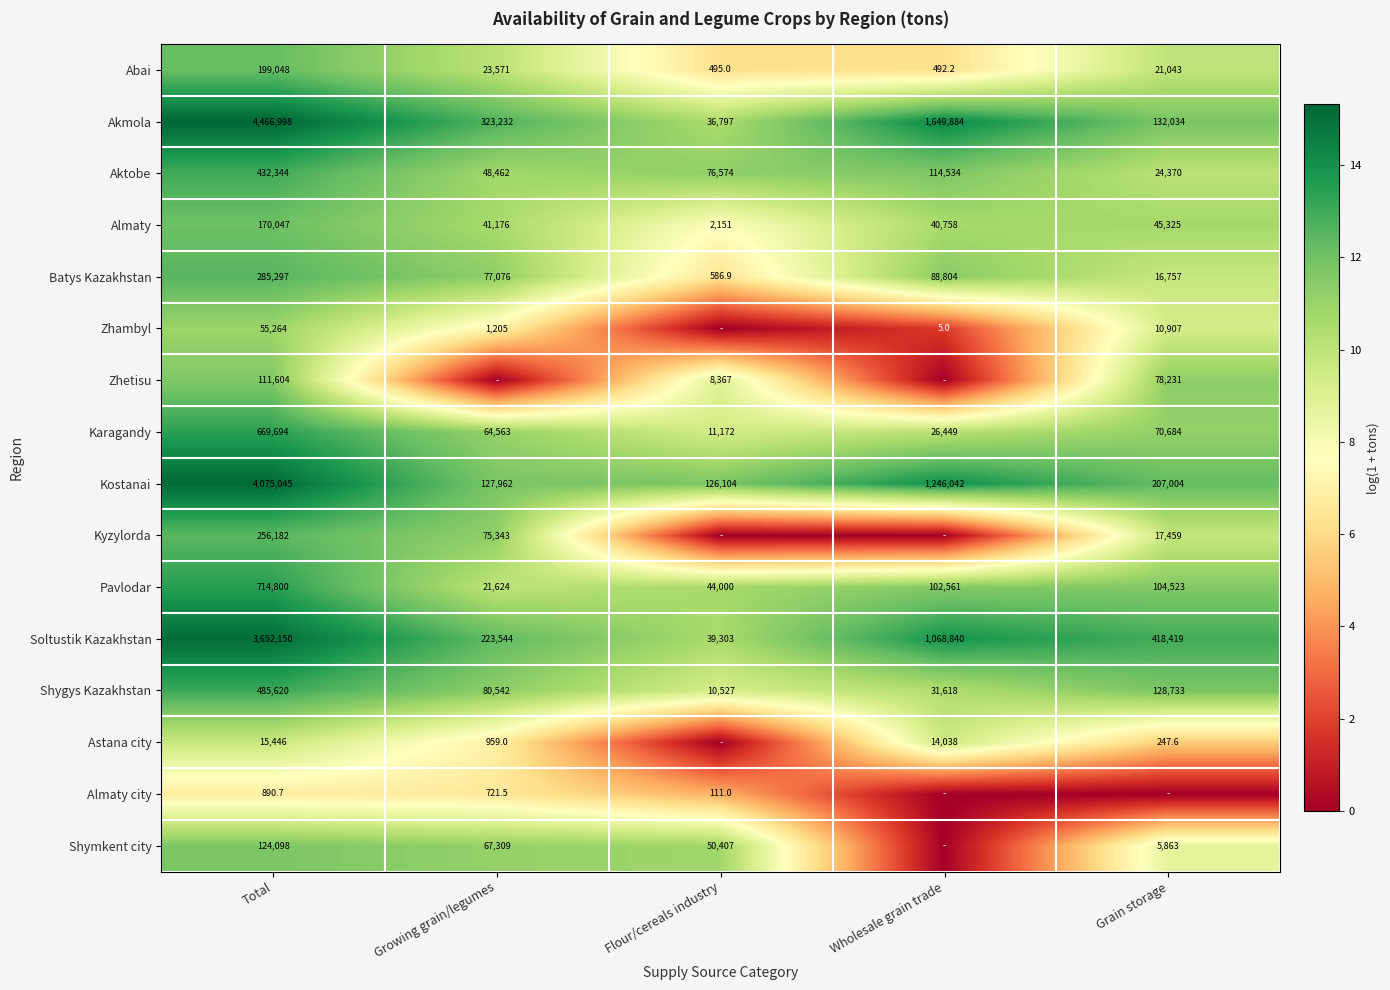

Is the value of Shymkent city at Total greater than the value of Kyzylorda at Grain storage?

Yes